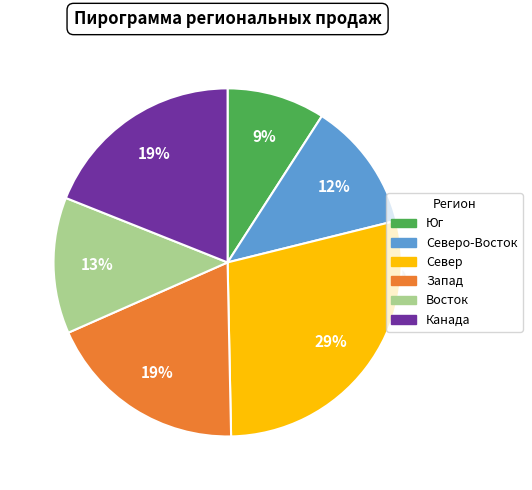

How many segments does this pie chart have?

6